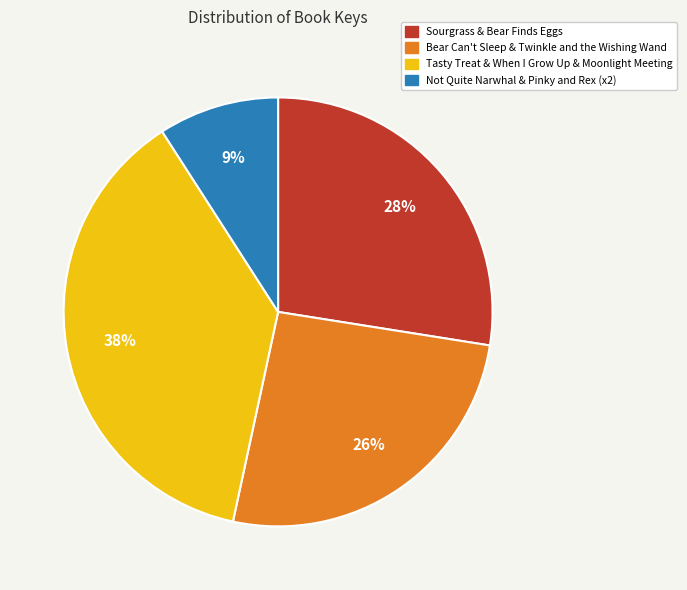

Is there any slice that represents more than half of the pie?

No